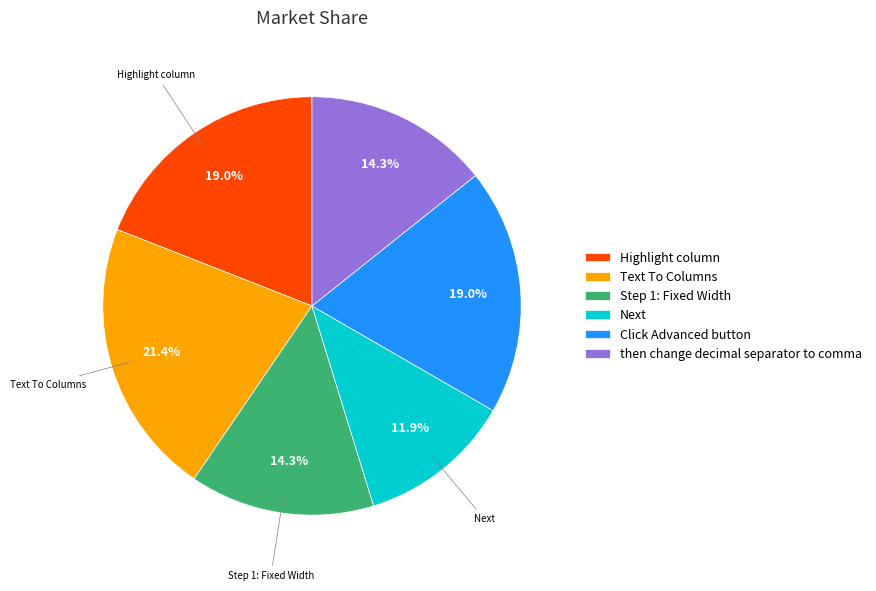

Is there a majority slice in this chart?

No